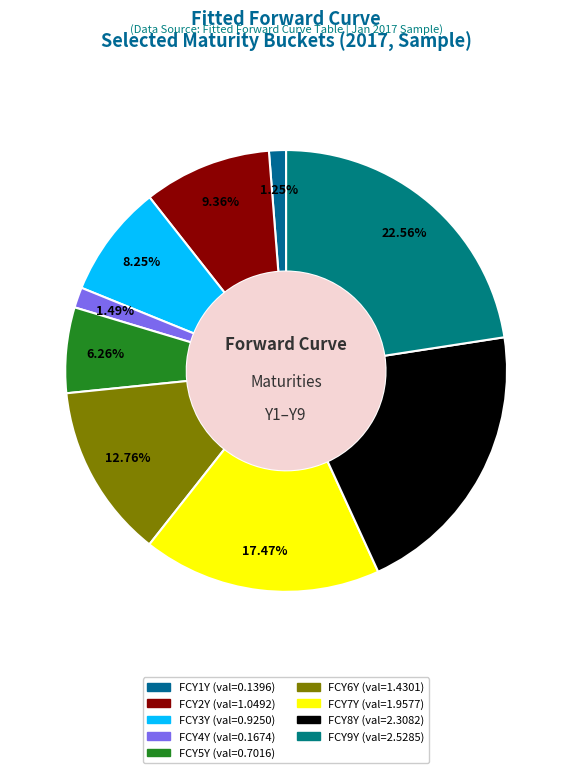

Is there a majority slice in this chart?

No